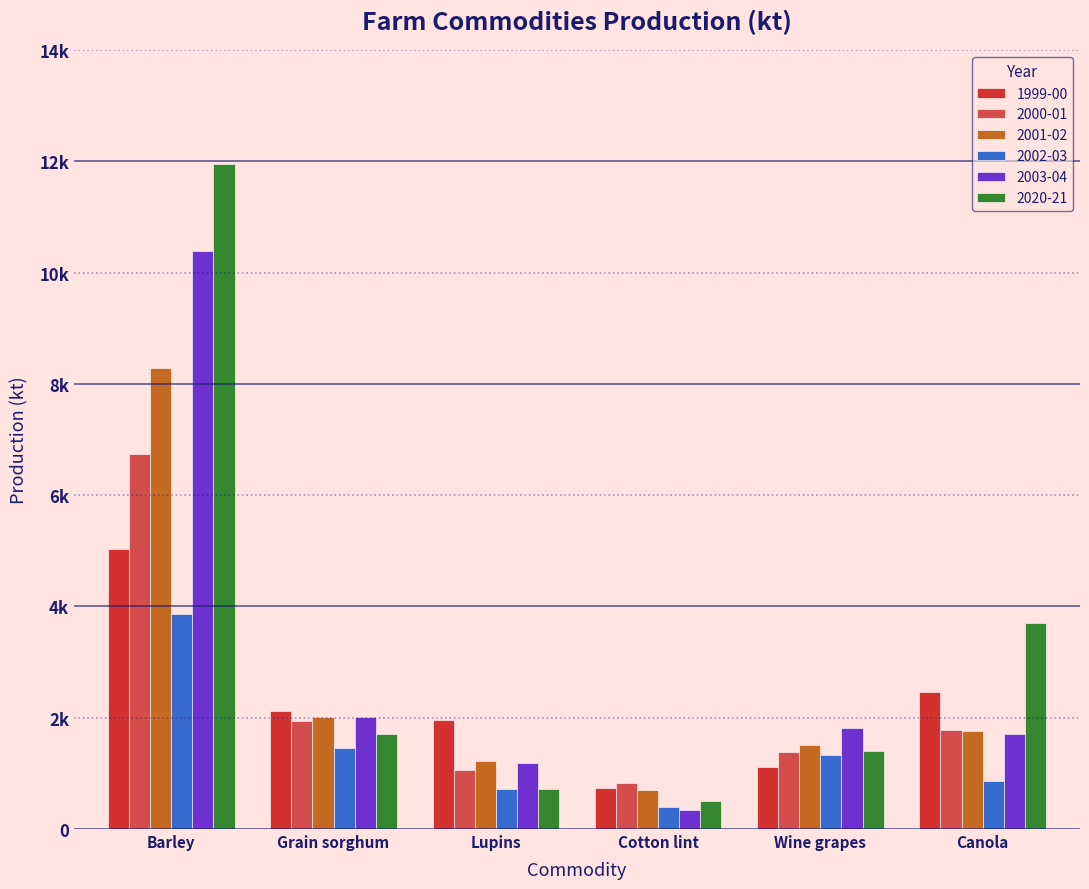

Which label corresponds to the smallest value in the chart?

Cotton lint